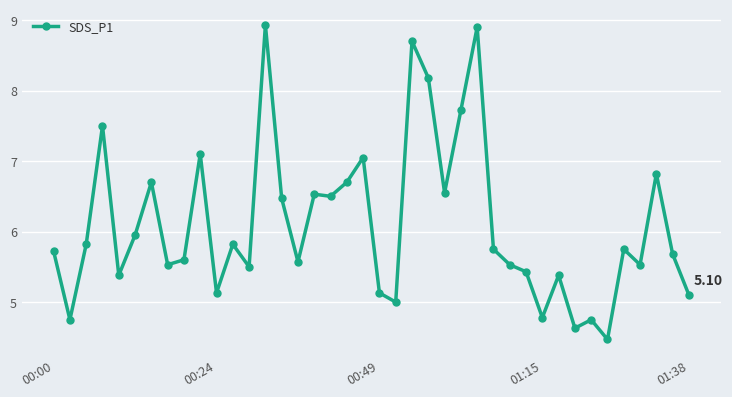

What is the difference between the maximum and minimum values?

4.5